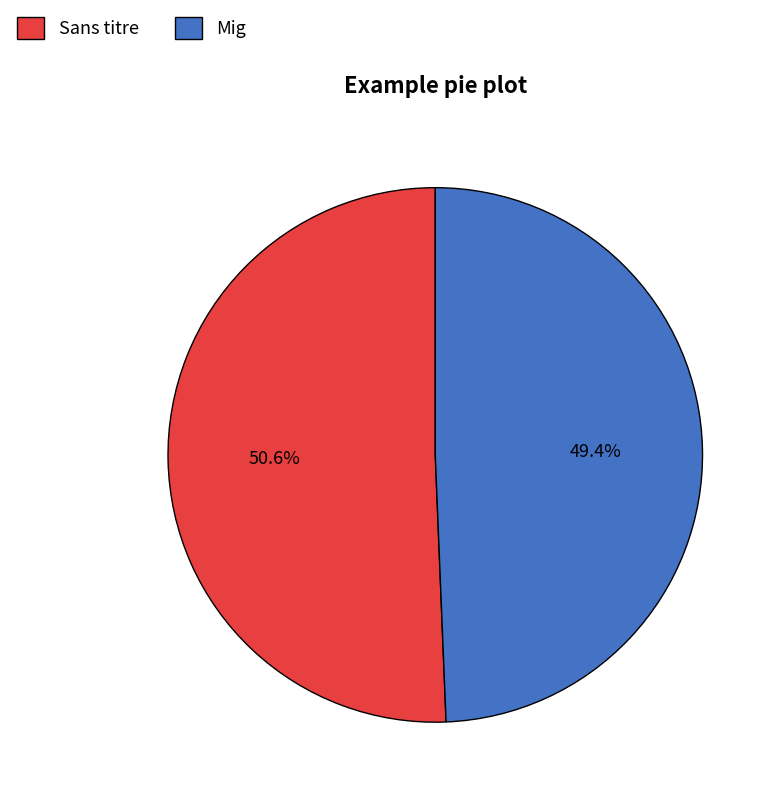

Which slice is the largest?

Sans titre